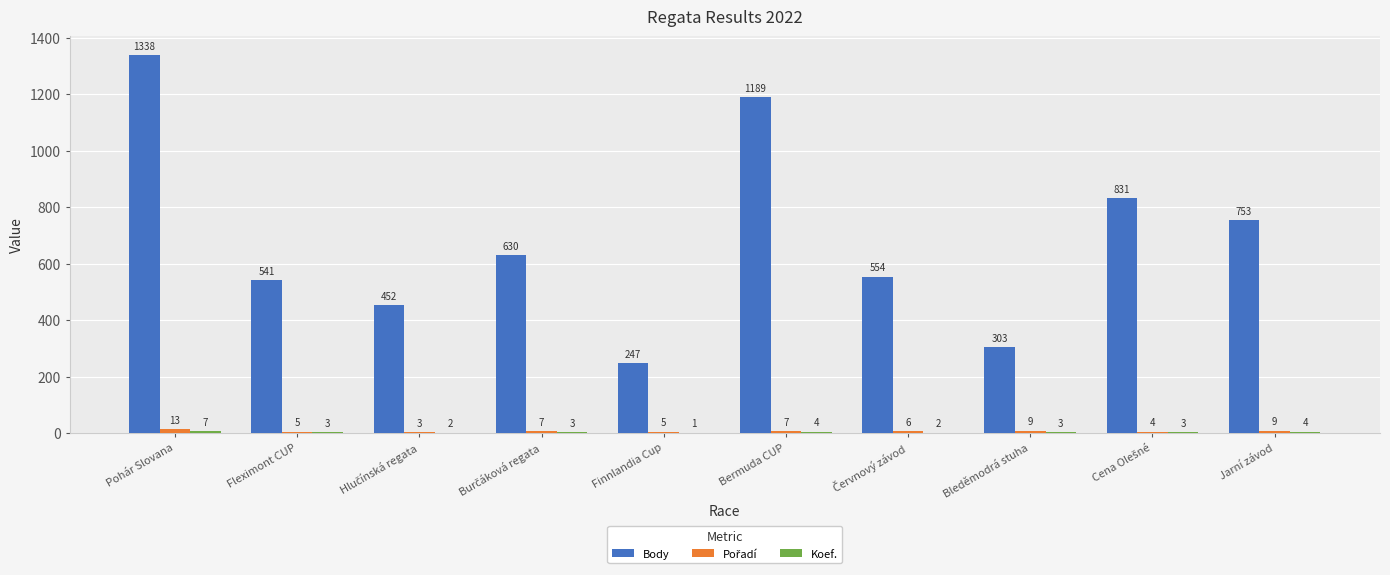

Which series changed the most between Pohár Slovana and Bermuda CUP?

Body